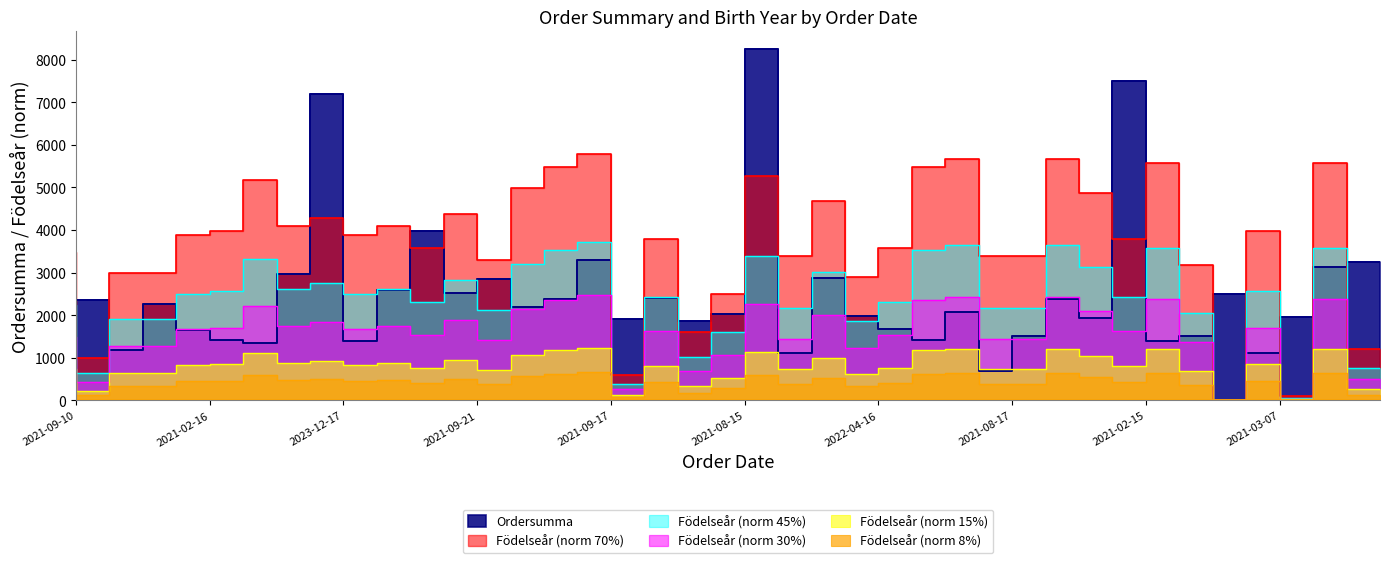

Which series ends up on top after the final intersection of Födelseår (norm) and Ordersumma?

Ordersumma